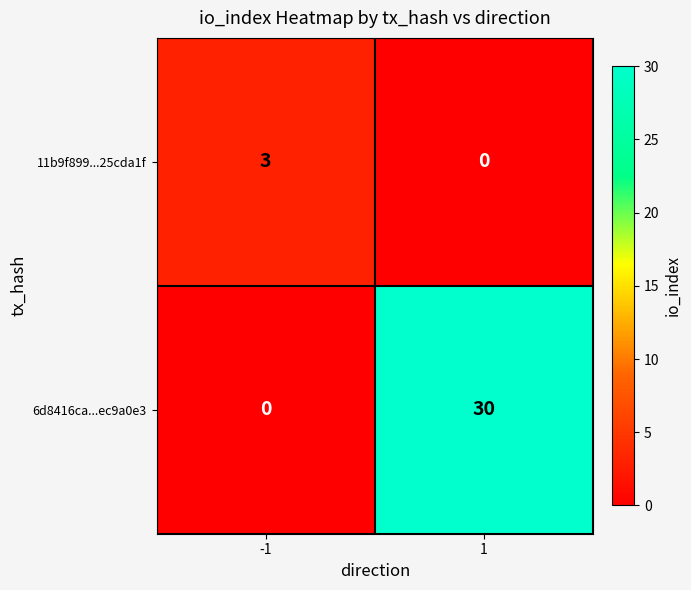

Reading left to right, extract all data points from this chart.

11b9f899...25cda1f: 3	0
6d8416ca...ec9a0e3: 0	30